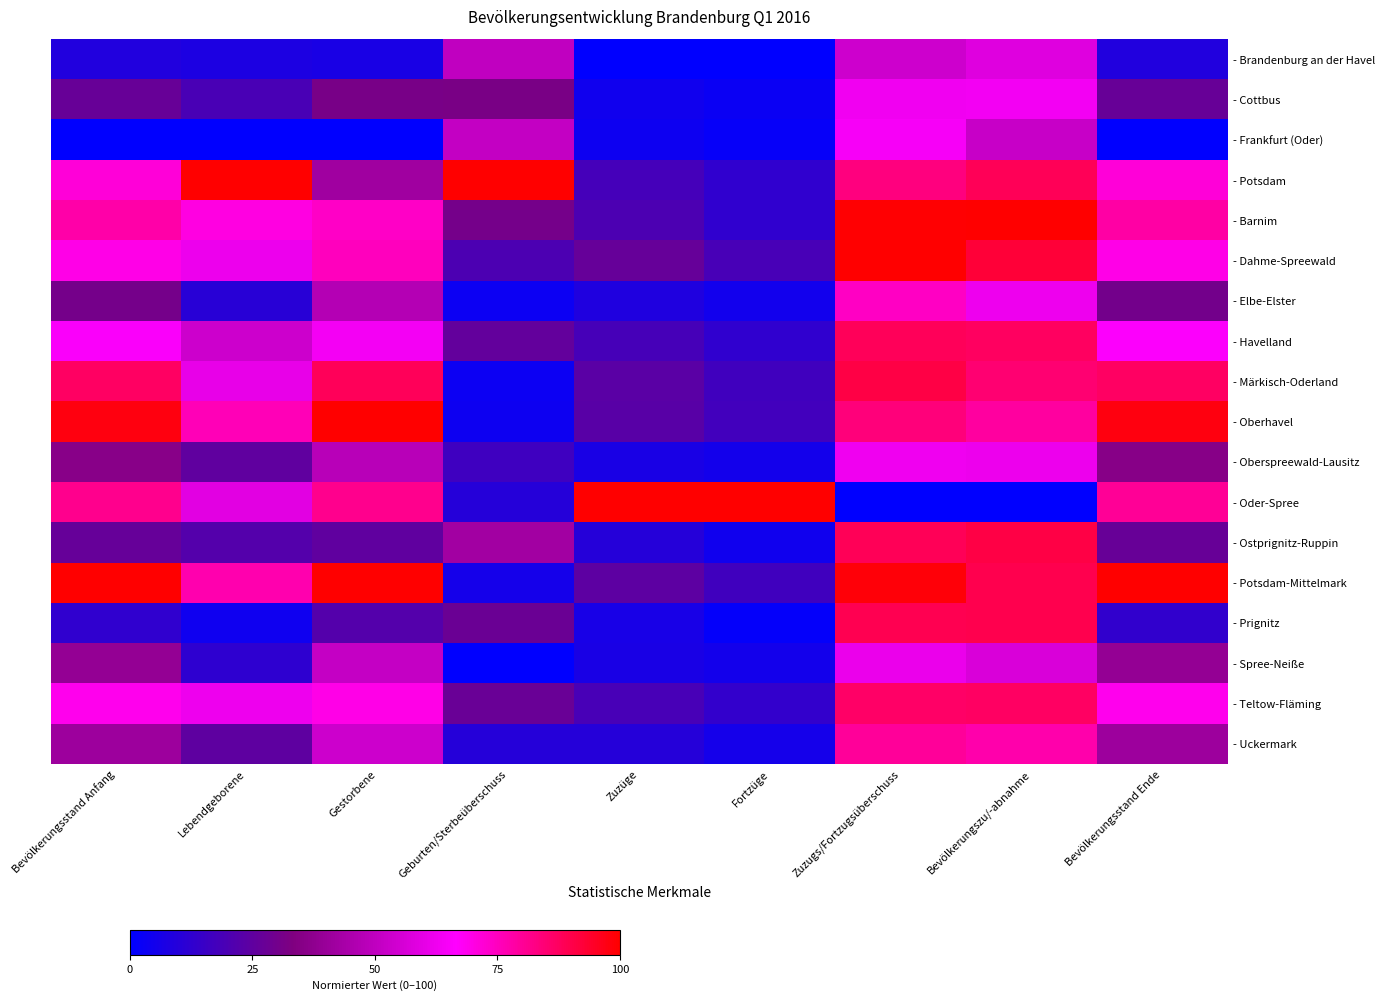

What is the total value across all series at Fortzüge?

253.7